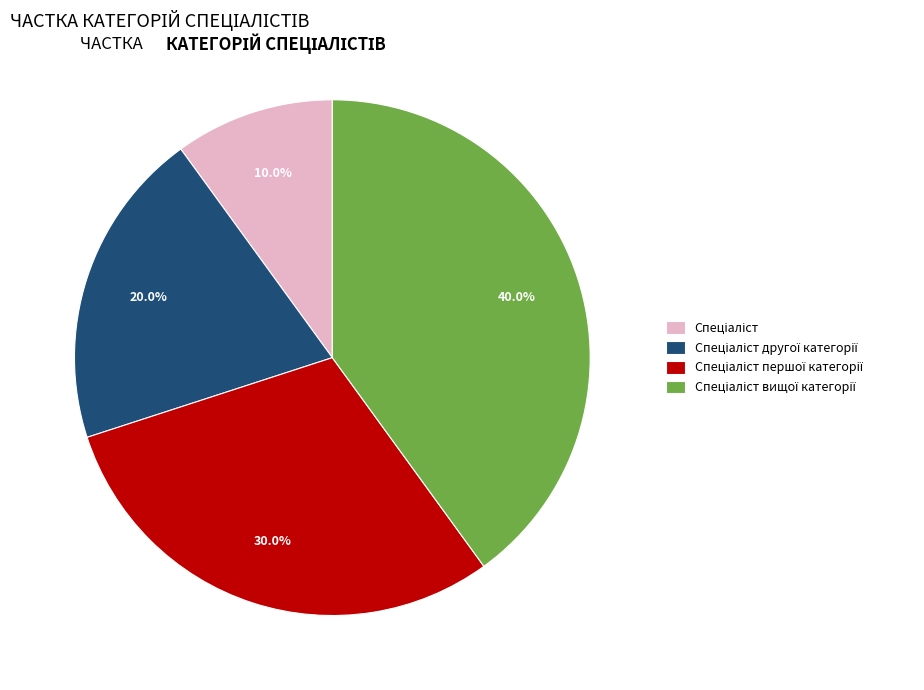

Is there any slice that represents more than half of the pie?

No